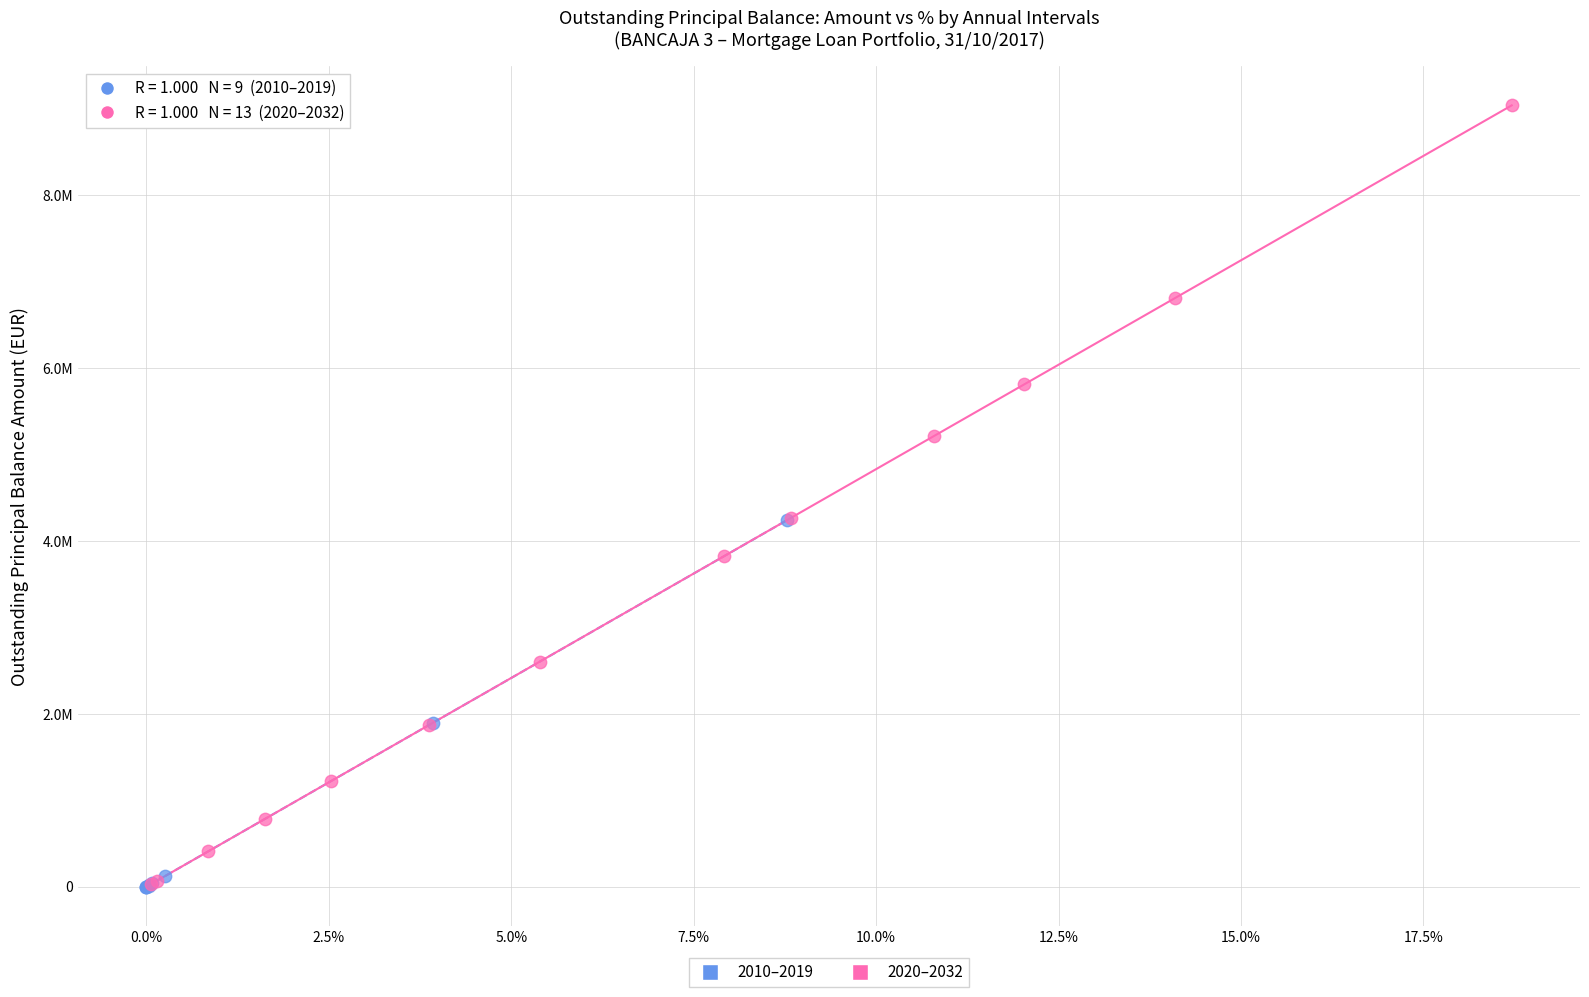

What are all the series names shown in the legend?

2010–2019, 2020–2032